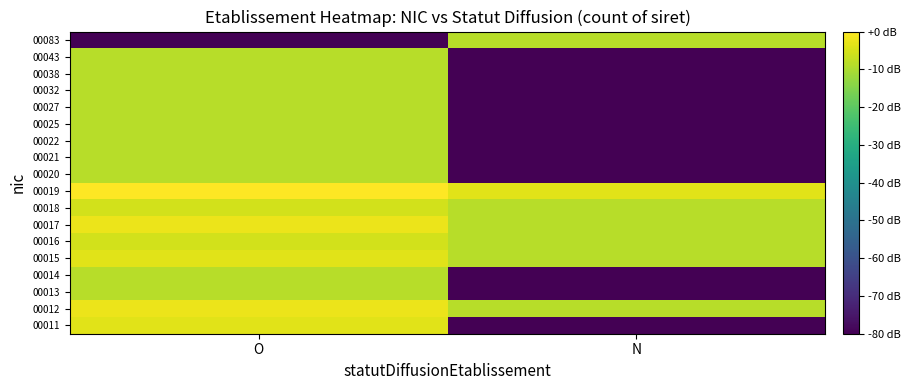

Between O and N, which is larger?

O